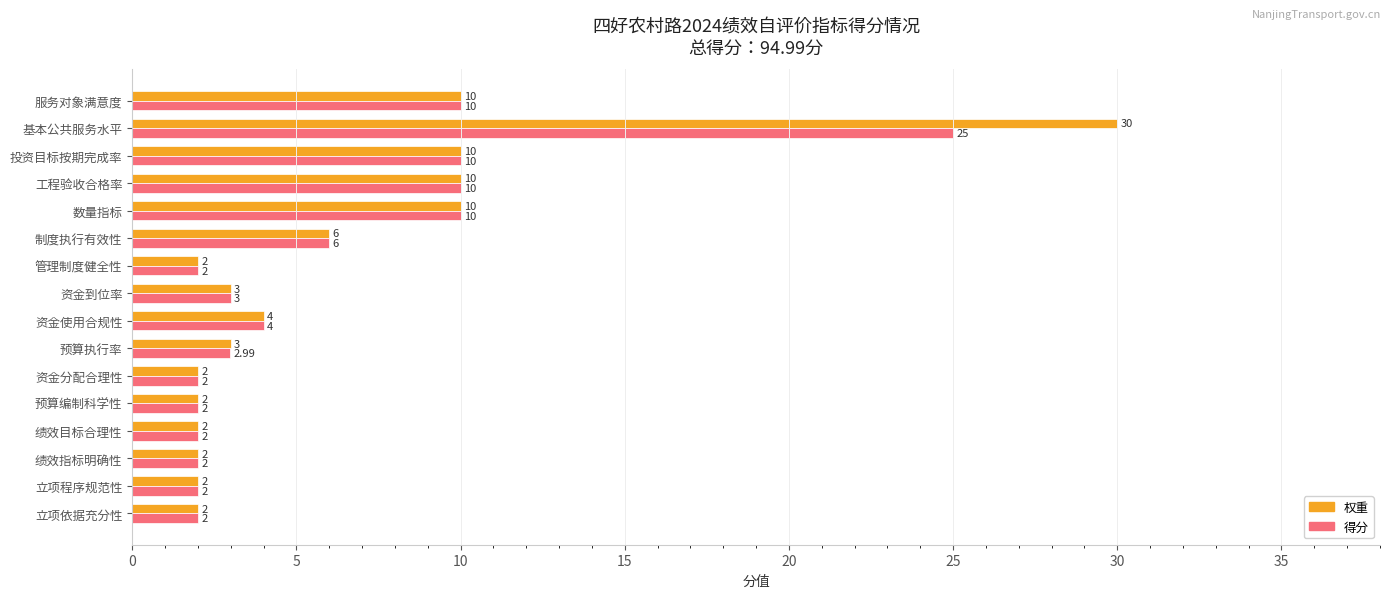

Which category has the highest value in the 得分 series?

基本公共服务水平